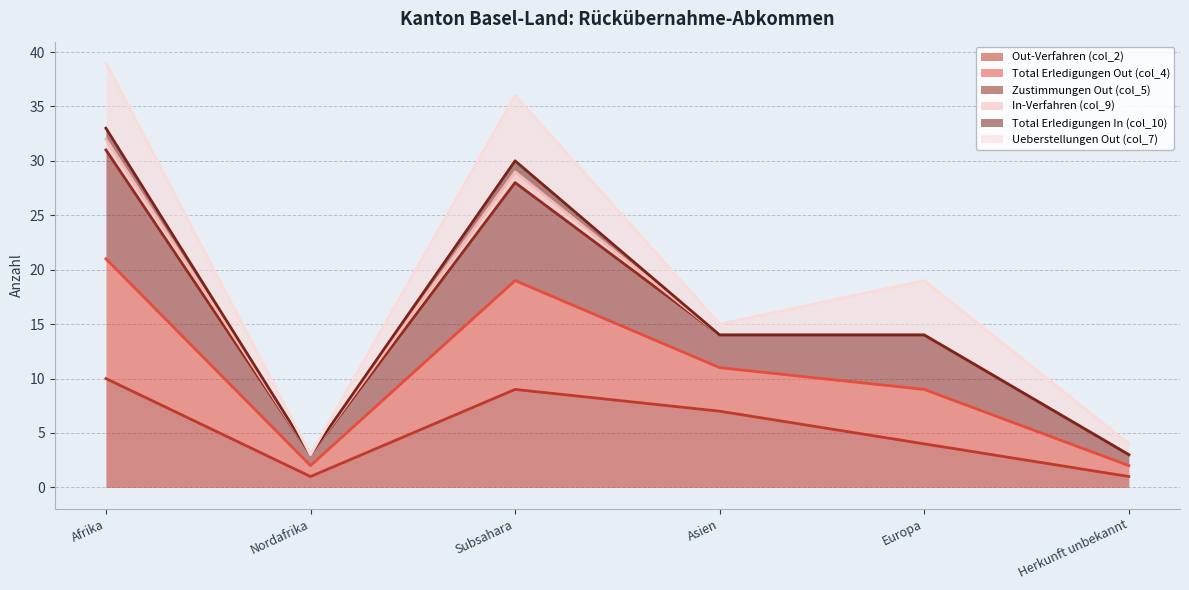

Does the chart display data point markers on the line(s)?

No